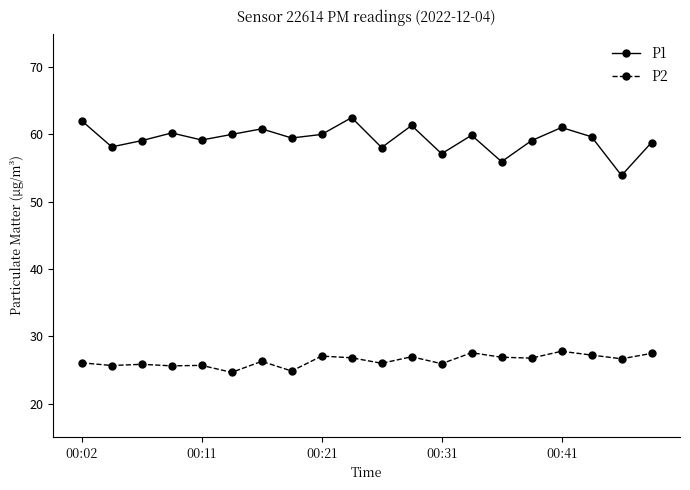

True or false: P2 and P1 intersect in this chart.

False